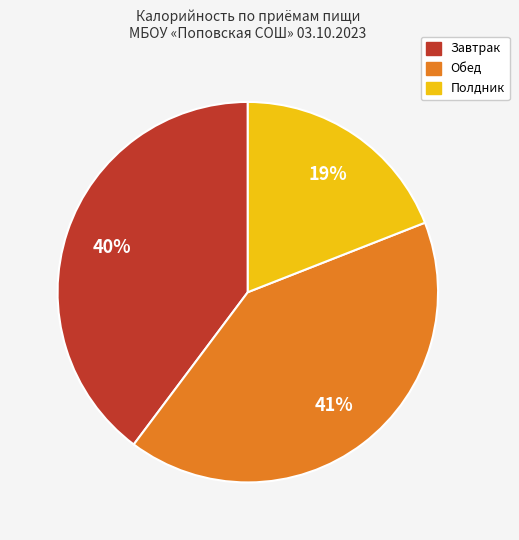

Which has a higher value, Полдник or Завтрак?

Завтрак